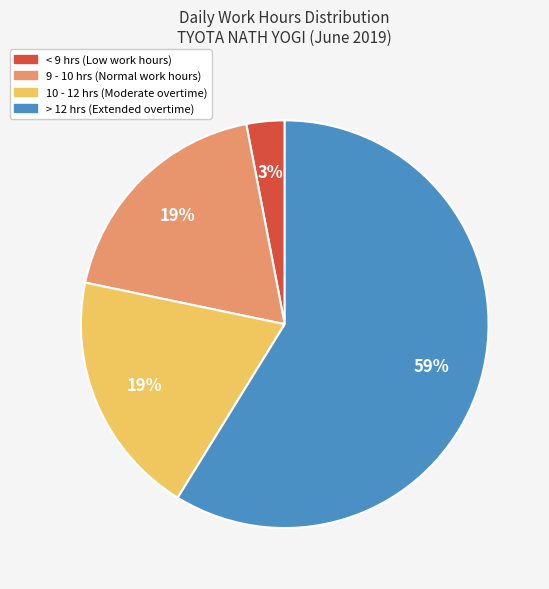

To the nearest percent, what is the average slice percentage?

25%